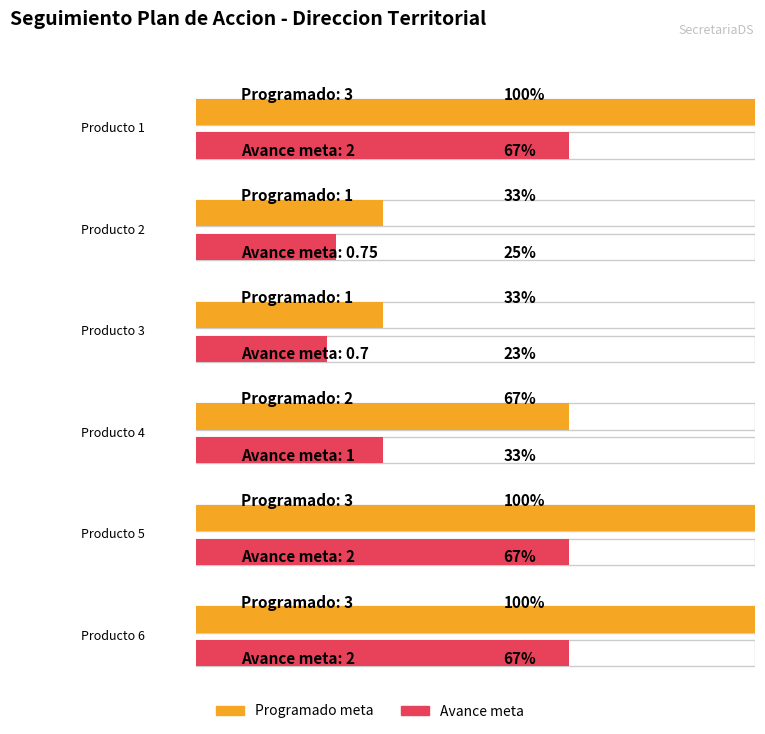

Reading left to right, transcribe all the data shown in this chart.

Programado meta: Producto 1=3.0	Producto 2=1.0	Producto 3=1.0	Producto 4=2.0	Producto 5=3.0	Producto 6=3.0
Avance meta: Producto 1=2.0	Producto 2=0.8	Producto 3=0.7	Producto 4=1.0	Producto 5=2.0	Producto 6=2.0